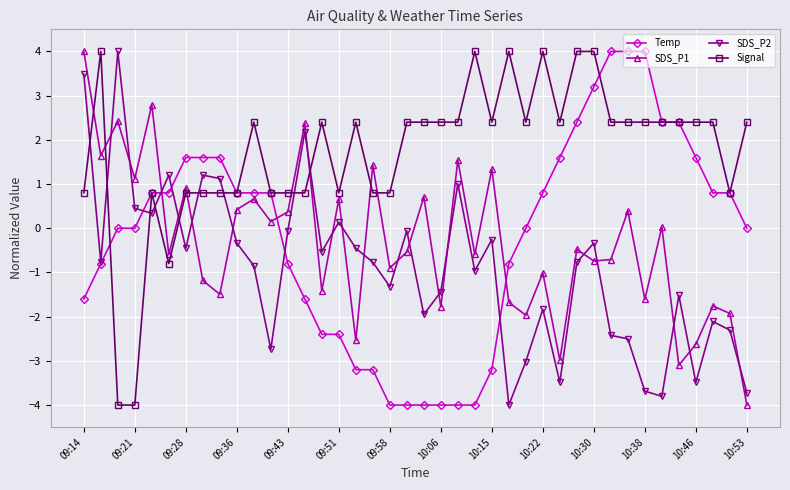

True or false: Temp and SDS_P1 intersect in this chart.

True